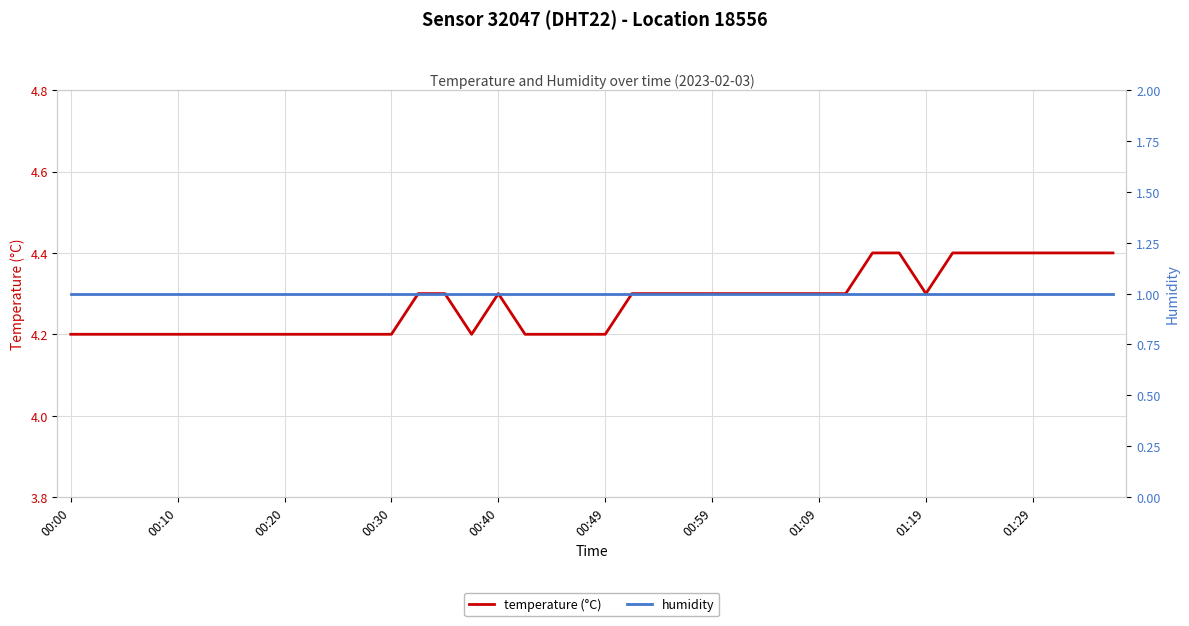

What is the maximum value for temperature (°C)?

4.4